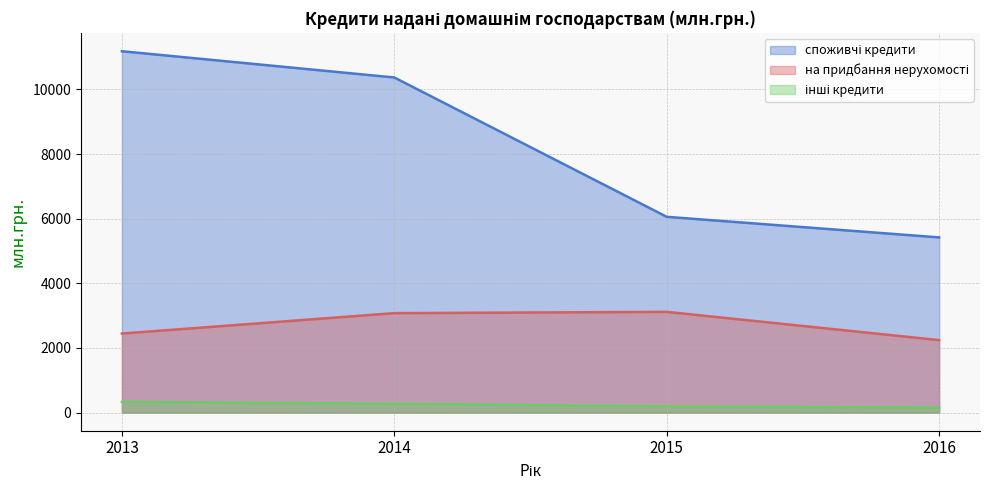

At how many categories does at least one series exceed 2379?

4